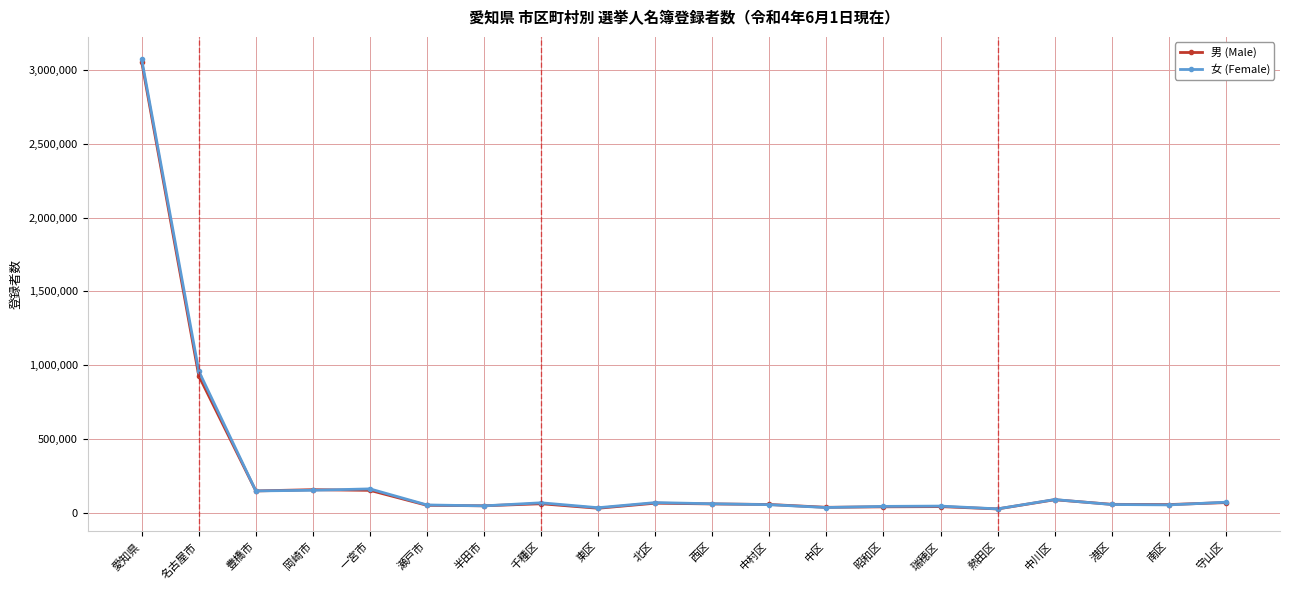

At which category is the sum across all series the highest?

愛知県